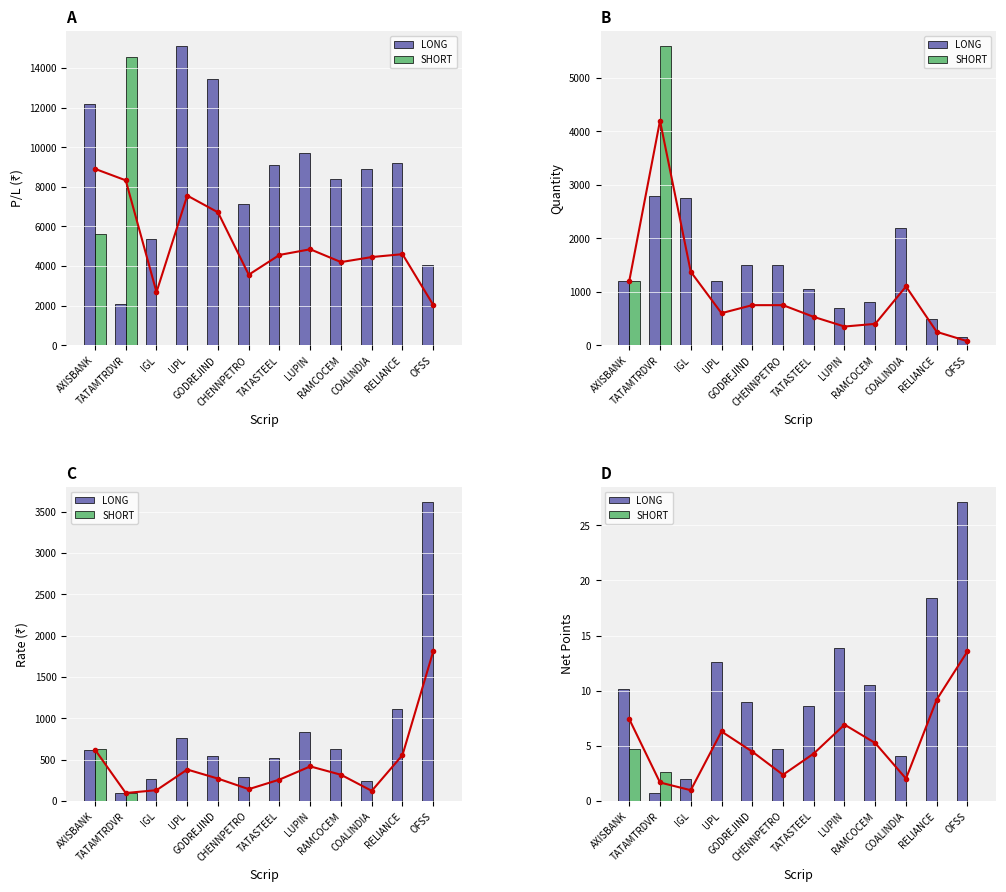

Reading left to right, transcribe all the data shown in this chart.

LONG: 10.2	0.8	1.9	12.6	8.9	4.8	8.6	13.8	10.5	4.0	18.4	27.1
SHORT: 4.7	2.6	0.0	0.0	0.0	0.0	0.0	0.0	0.0	0.0	0.0	0.0